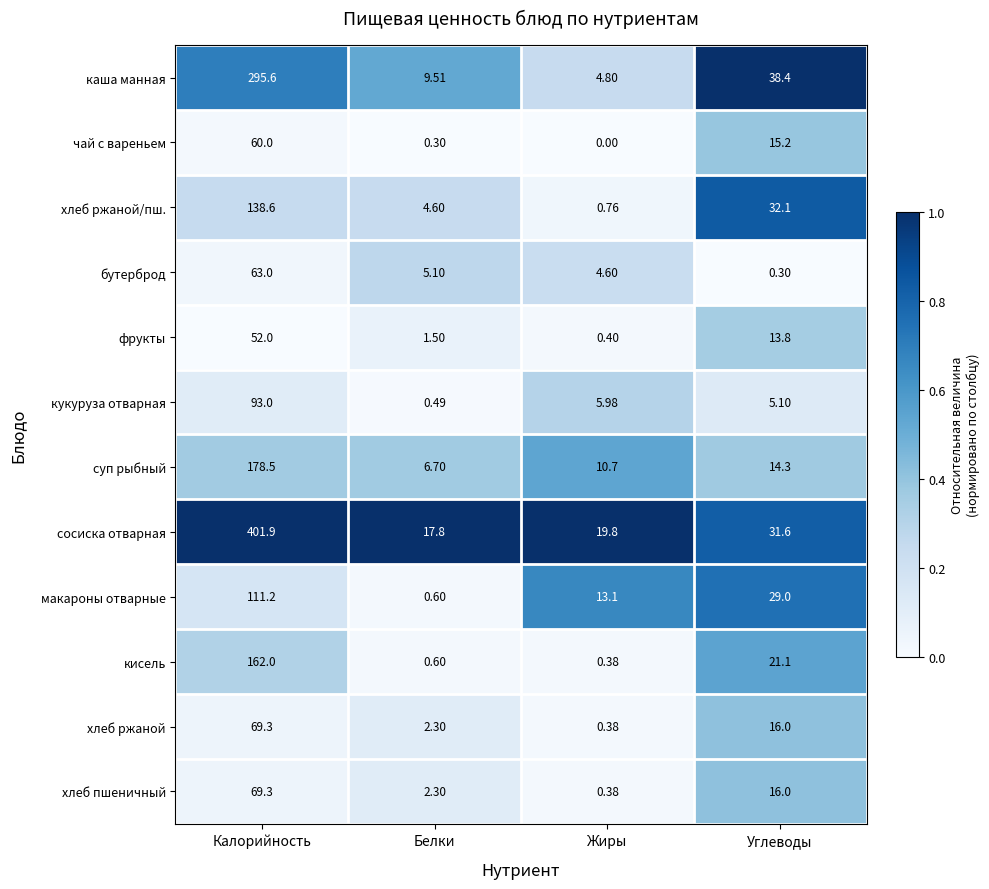

List the labels in order of кисель value, smallest first.

Жиры, Белки, Углеводы, Калорийность